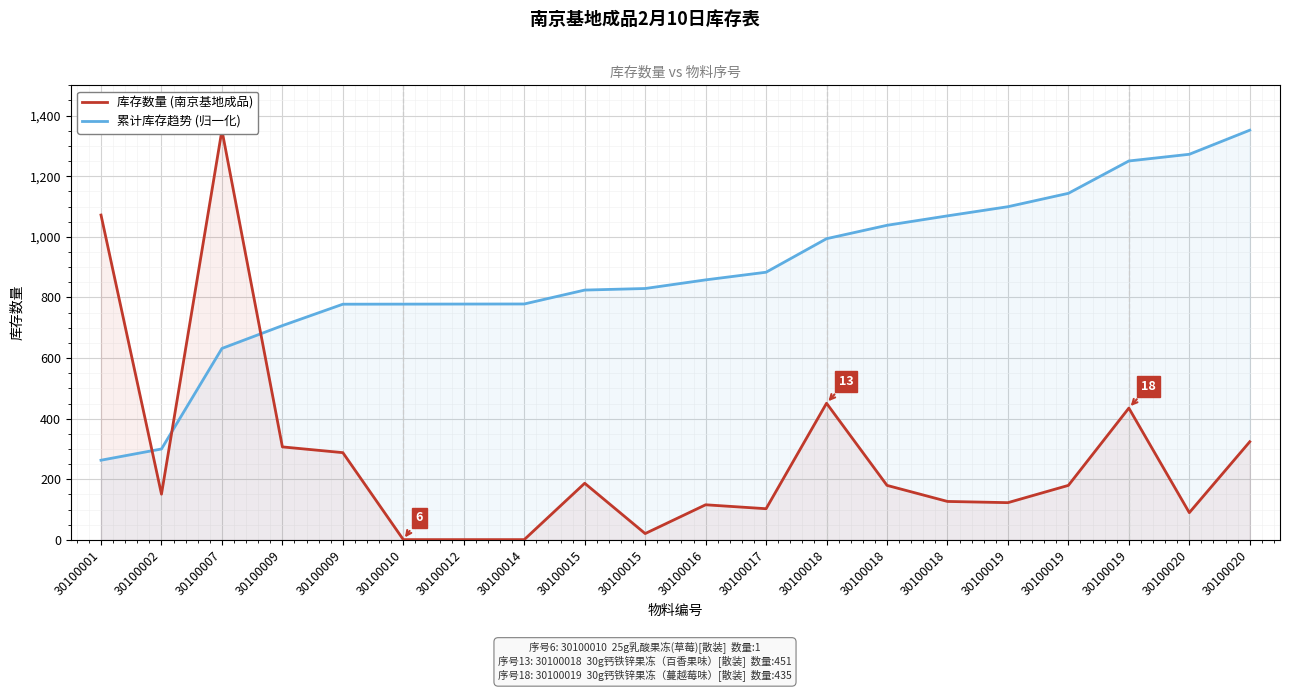

Where does the 累计库存趋势 (归一化) series first go above 858?

30100016